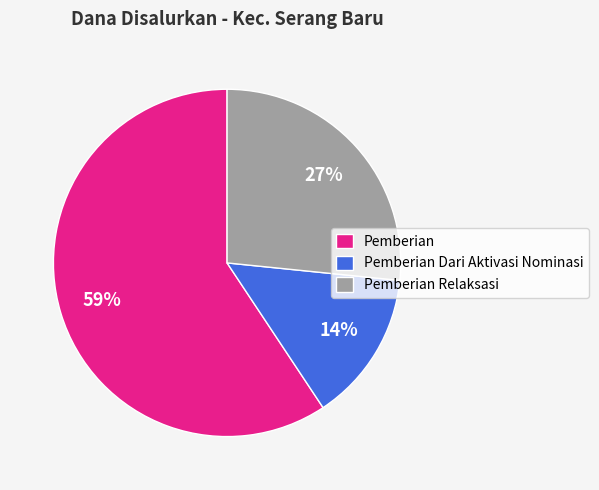

Which category has the biggest portion of the pie?

Pemberian